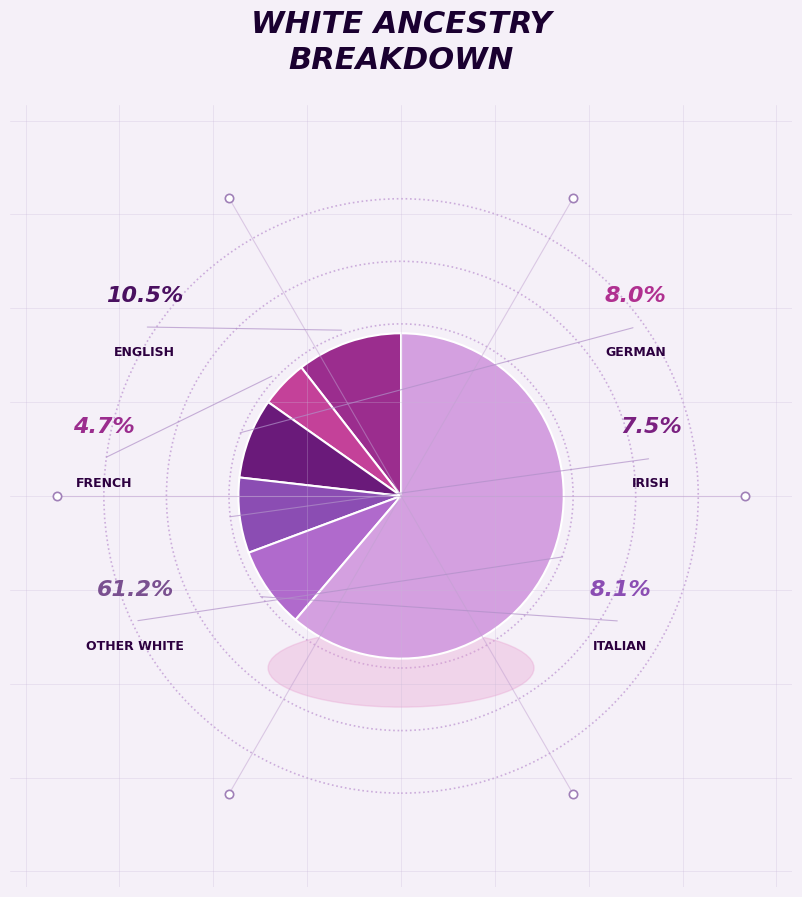

Rank the categories by value from lowest to highest.

French alone, Irish alone, German alone, Italian alone, English alone, Other White alone